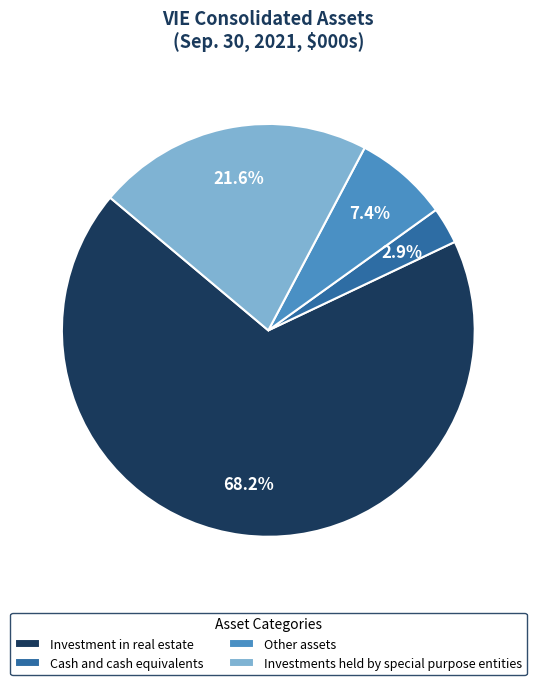

Rank the categories by value from highest to lowest.

Investment in real estate, Investments held by special purpose entities, Other assets, Cash and cash equivalents